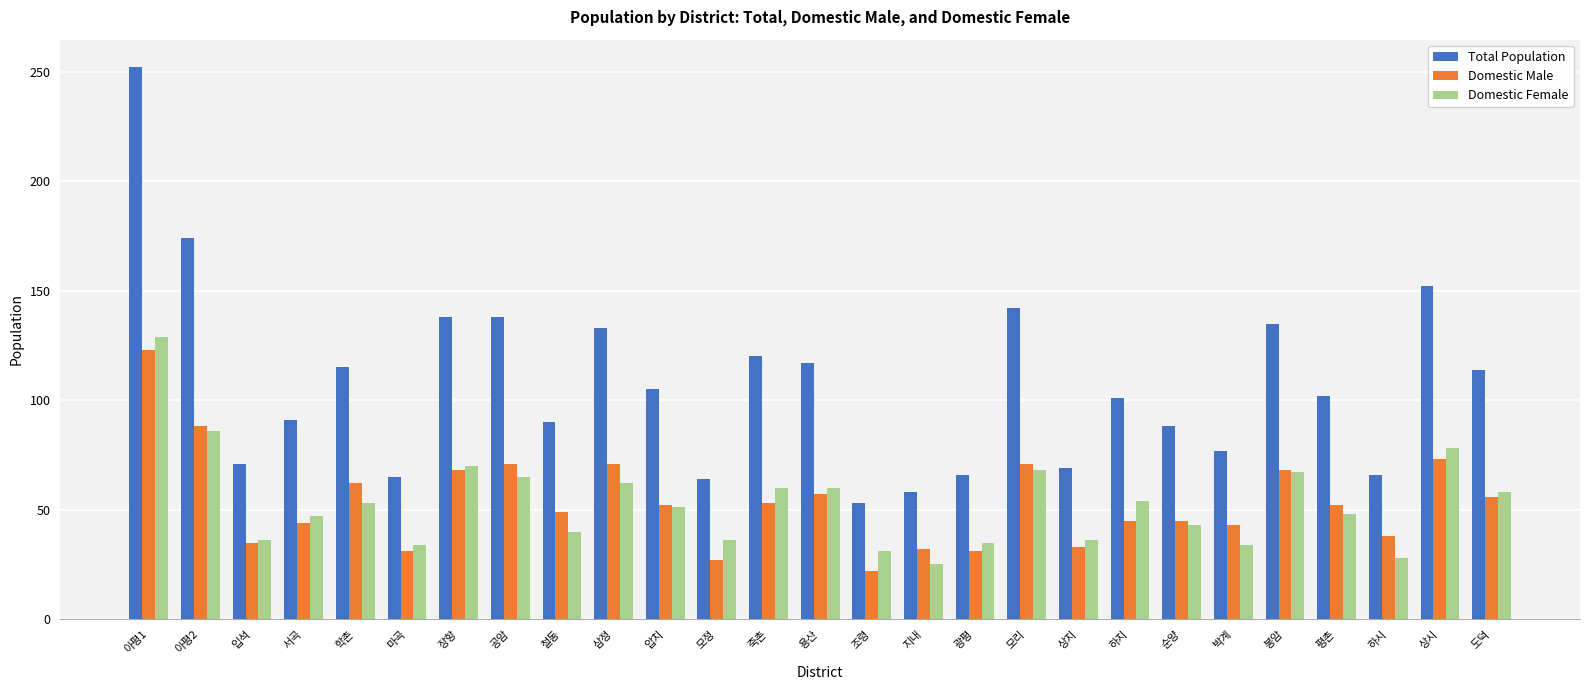

The value of Total Population at 순양 is 88. True or false?

True